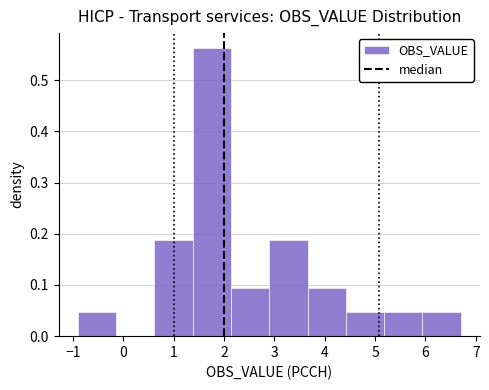

Which range on the x-axis has the tallest bar?

1.38 to 2.14